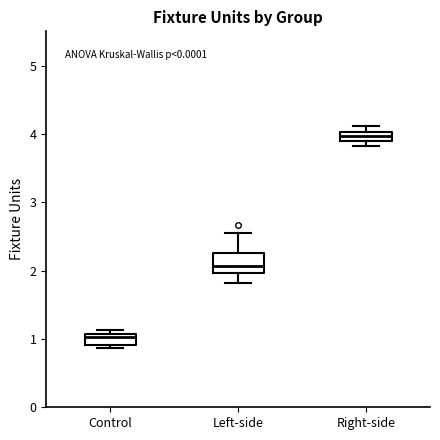

Comparing the boxes themselves (not the whiskers), which one is the tallest?

Left-side